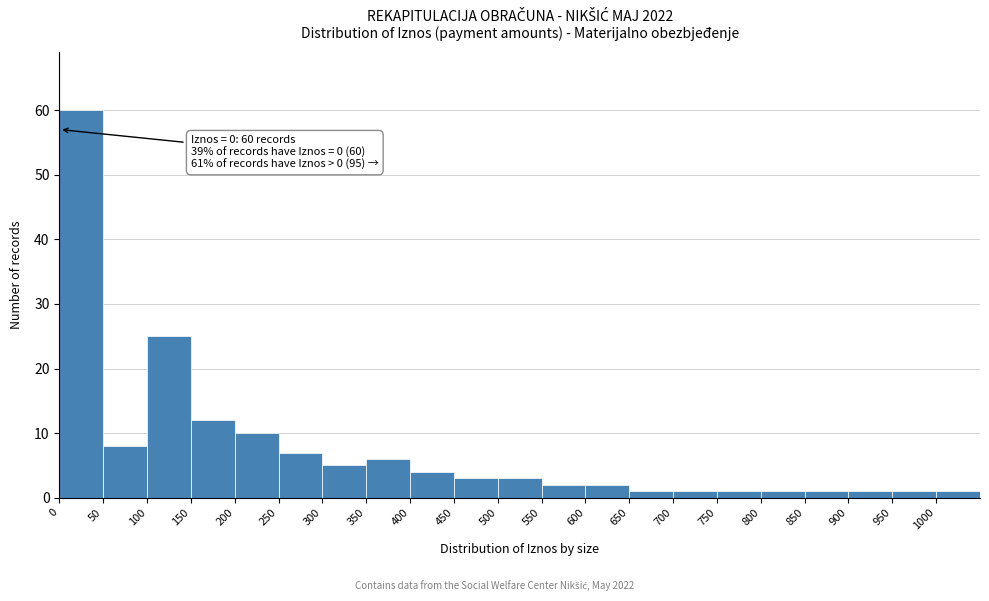

Which range on the x-axis has the tallest bar?

0 to 50